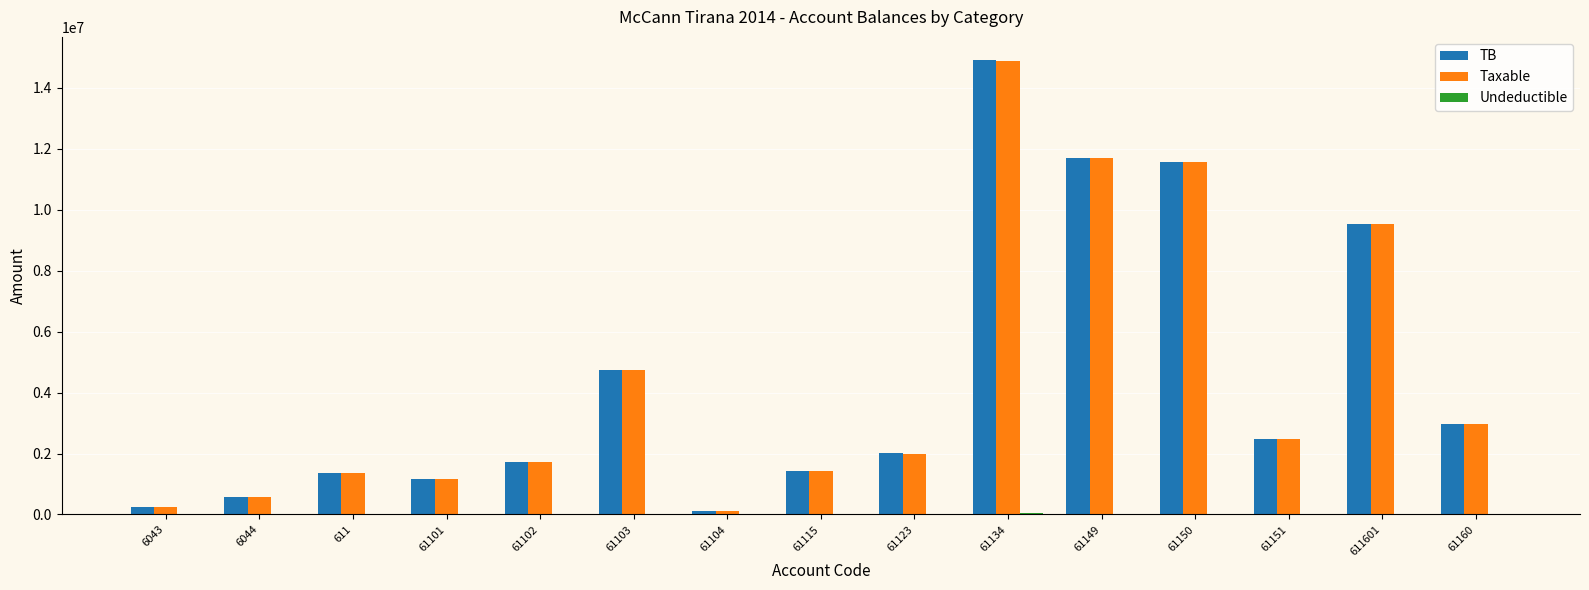

Which series has the widest spread of values?

TB